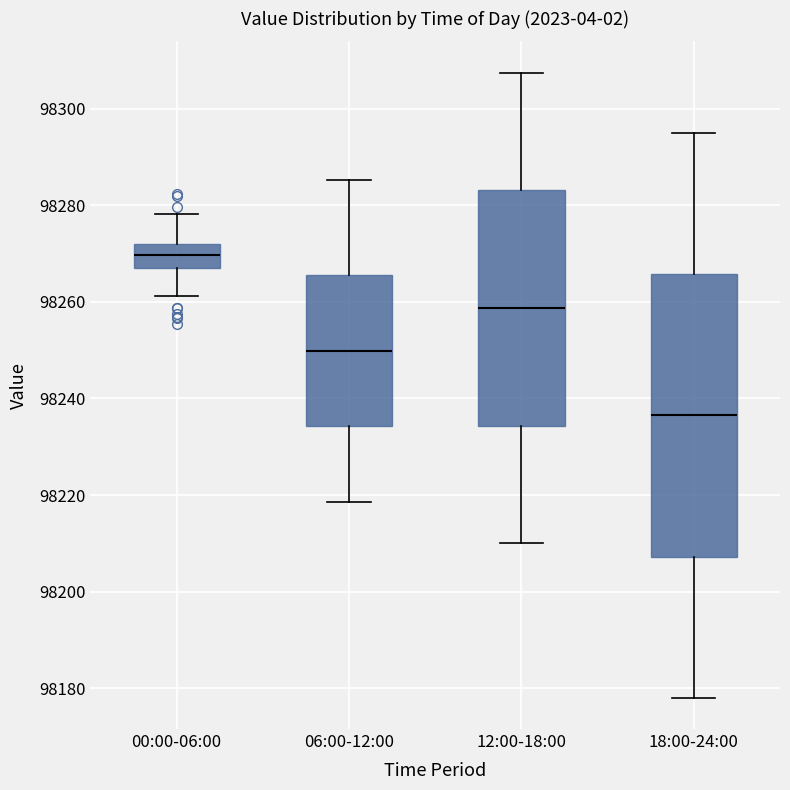

Reading left to right, transcribe this box plot: for each box, give where its median line is, the range the box spans, and where its two whiskers end, as read against the y-axis. The values are not printed on the chart, so give them approximately, as read against the axis.

00:00-06:00: median 98270, box 98266 to 98272, whiskers 98262 to 98278
06:00-12:00: median 98250, box 98234 to 98266, whiskers 98218 to 98286
12:00-18:00: median 98258, box 98234 to 98284, whiskers 98210 to 98308
18:00-24:00: median 98236, box 98208 to 98266, whiskers 98178 to 98296